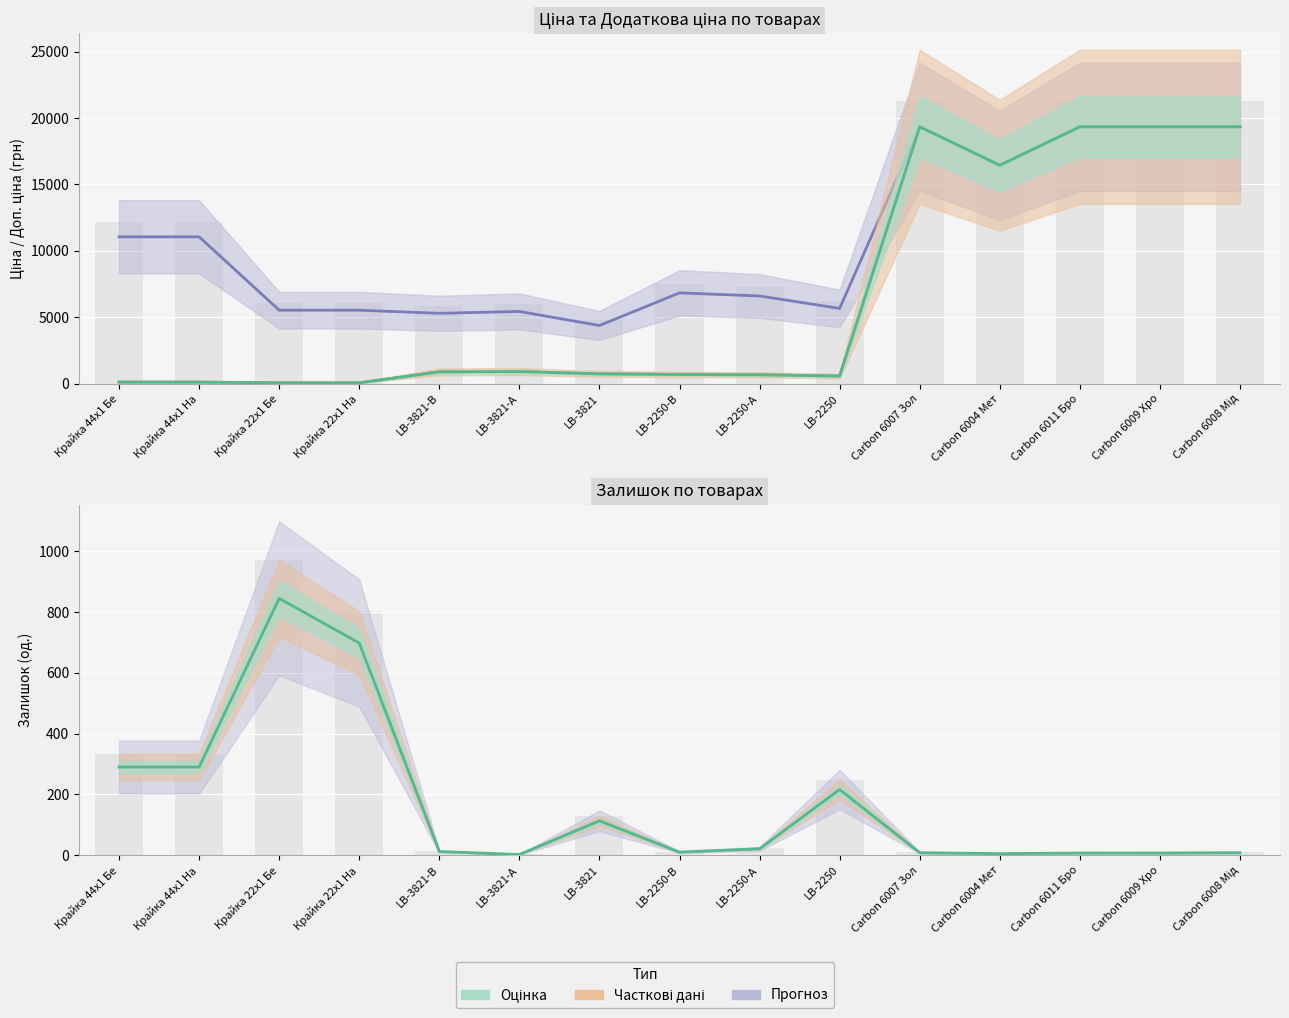

Which series has the largest total across all categories?

Доп. ціна